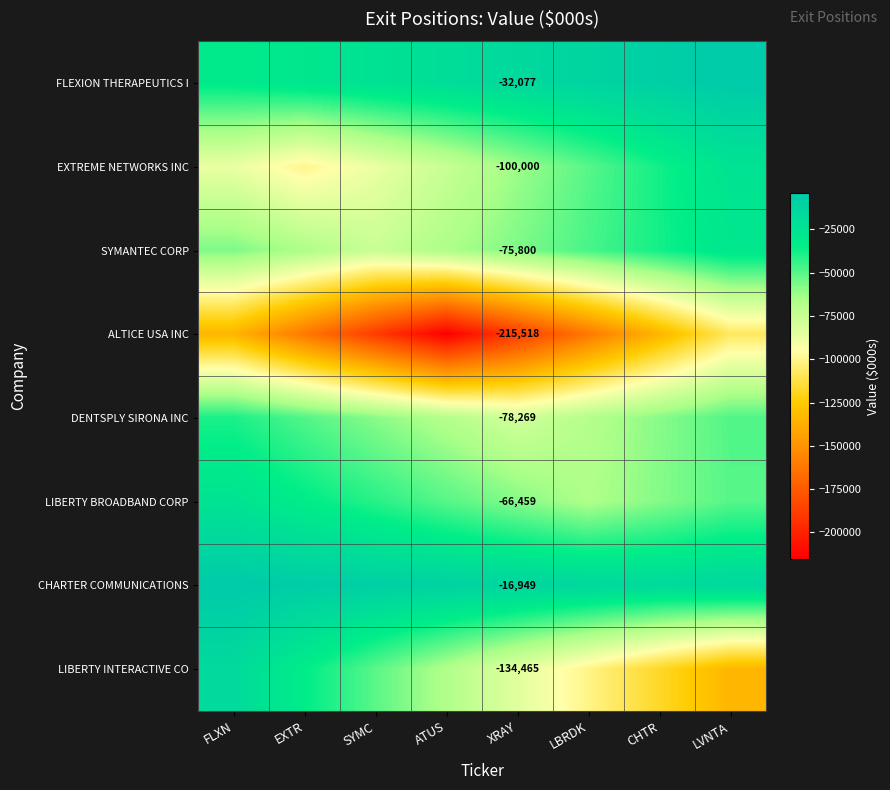

How many distinct data groups are displayed?

8